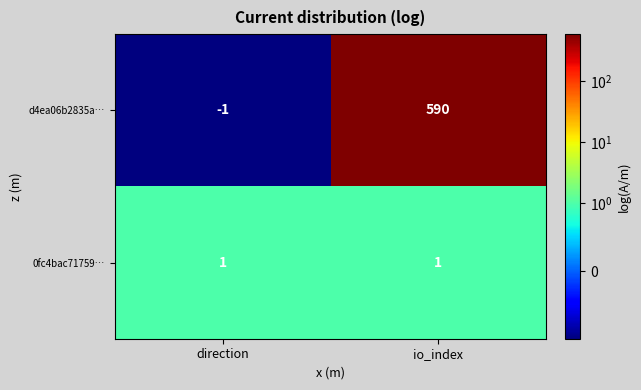

Which series has the largest total across all categories?

d4ea06b2835a…